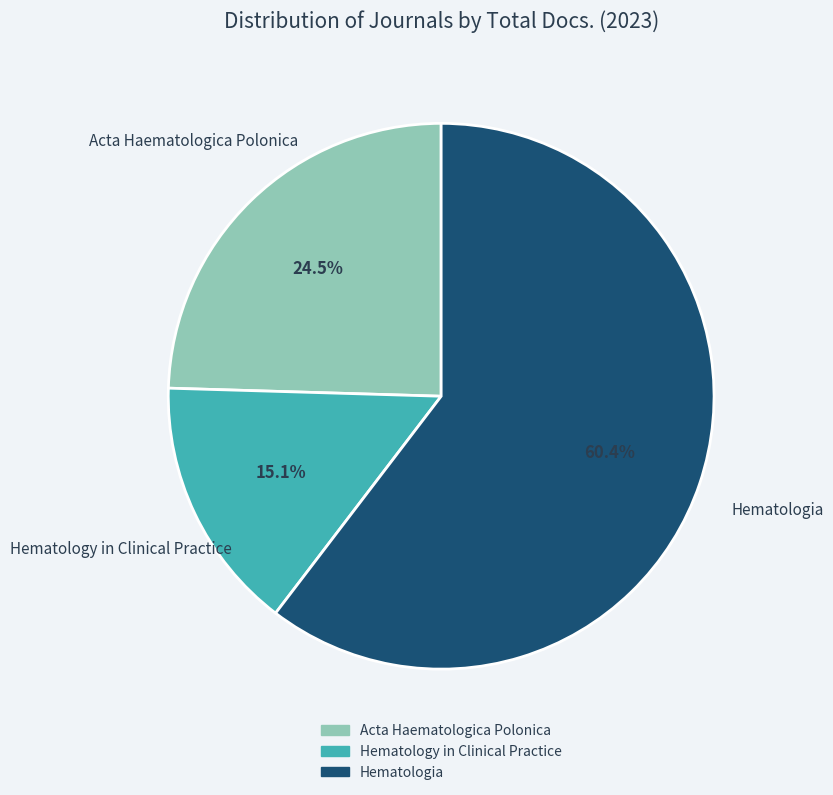

Rank the categories by value from highest to lowest.

Hematologia, Acta Haematologica Polonica, Hematology in Clinical Practice